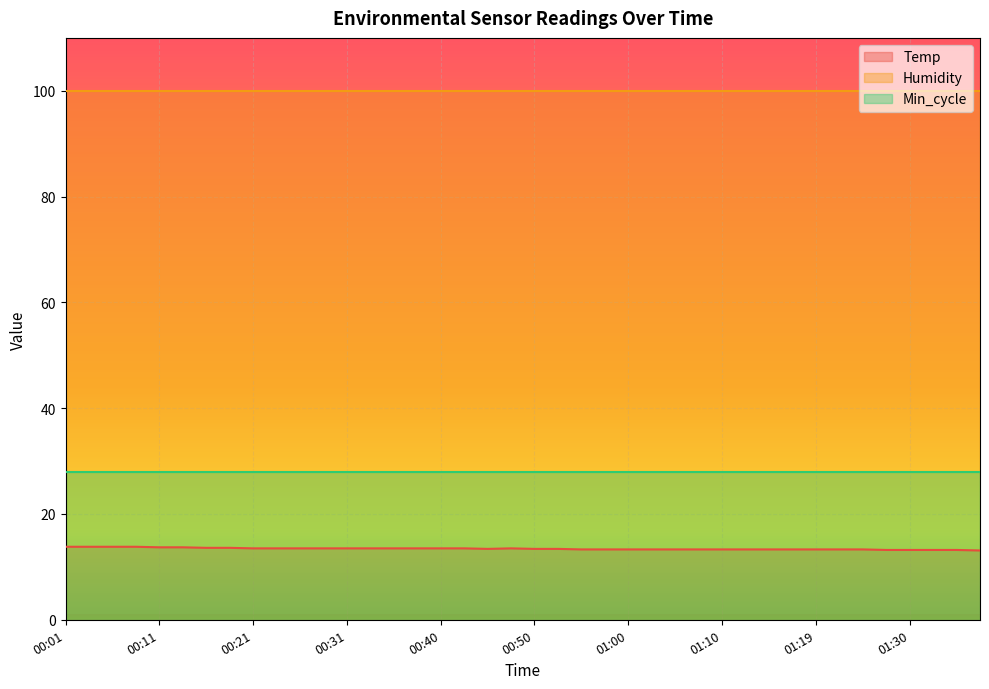

Count the number of data series in this chart.

3